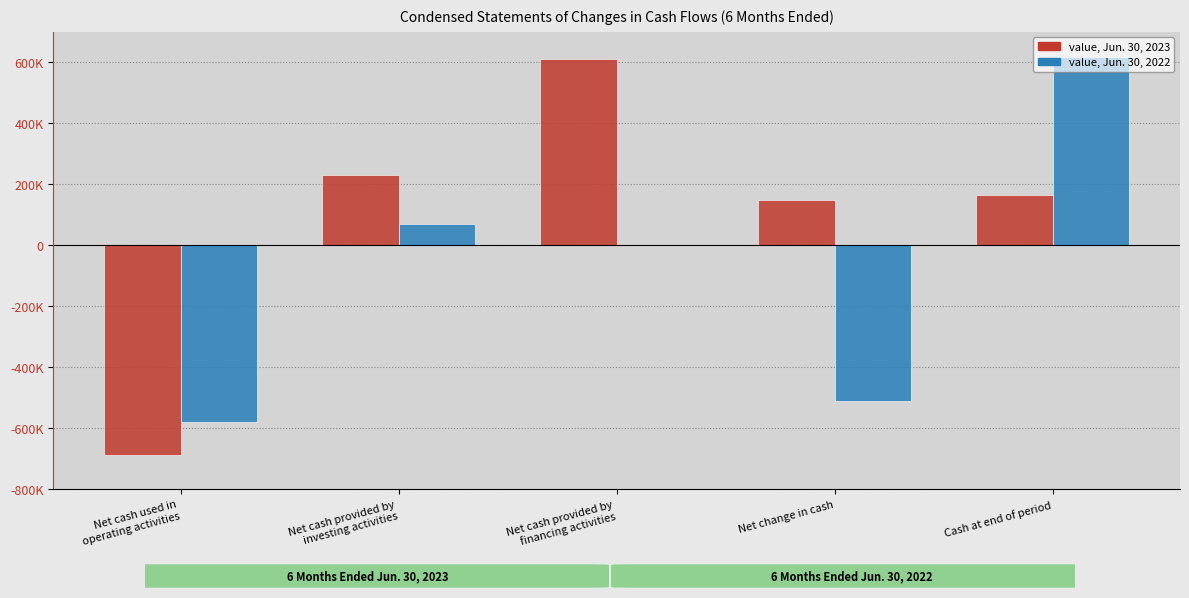

Are the bars grouped side by side (vs. stacked)?

Yes